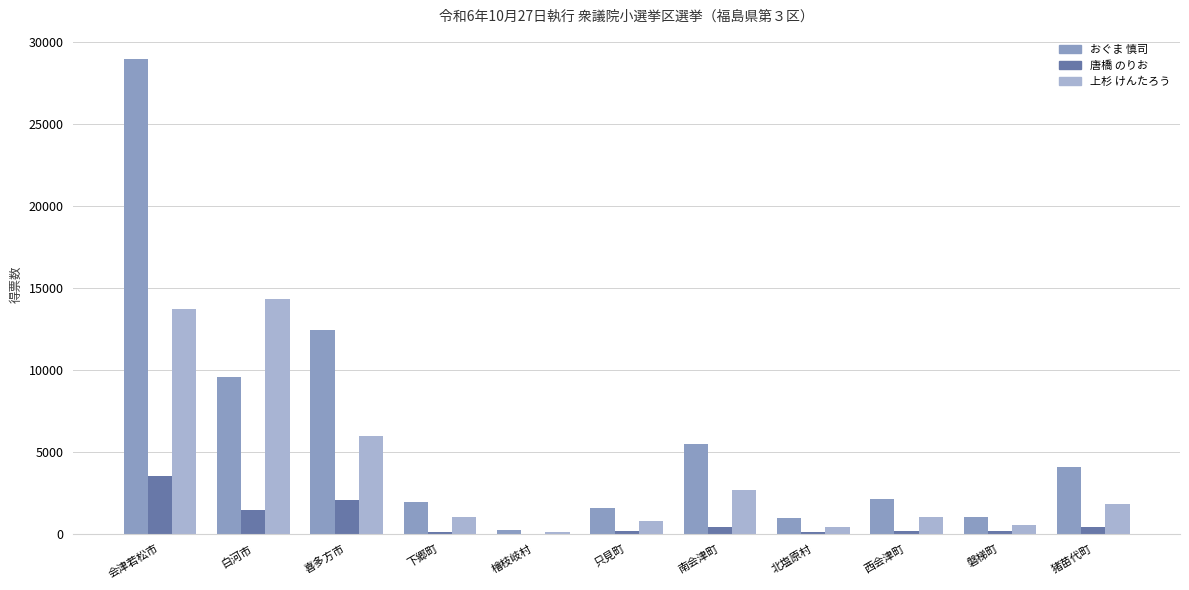

At which category is the sum across all series the highest?

会津若松市